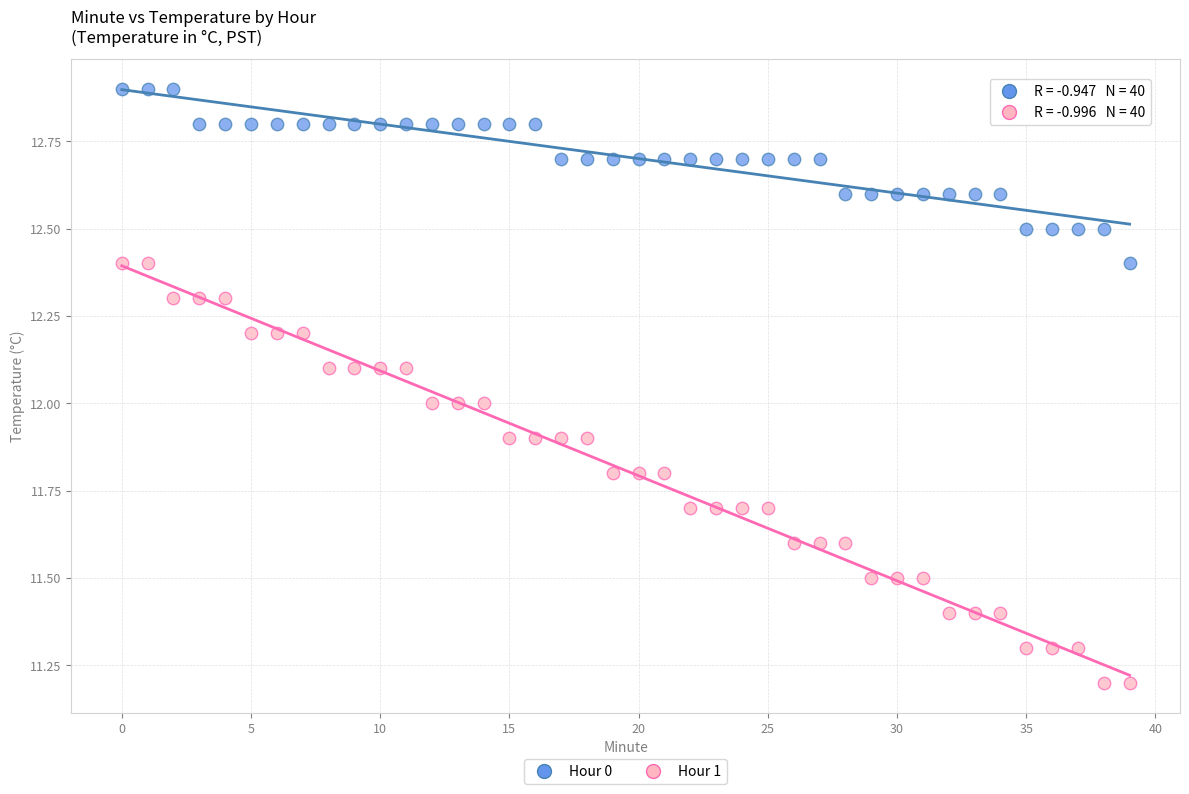

Which series has the widest spread of Y values?

Hour 1